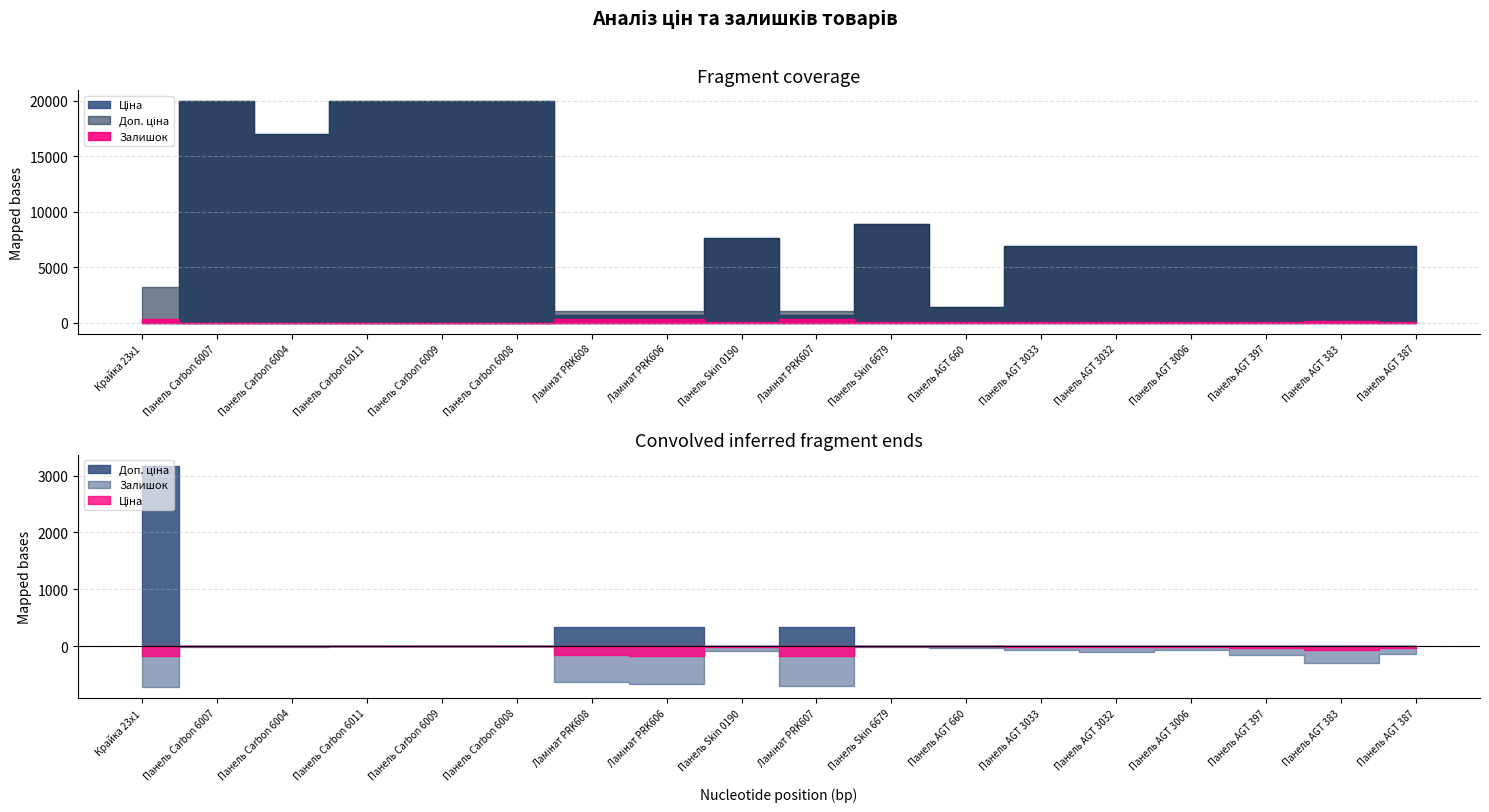

Does the chart display data point markers on the line(s)?

No